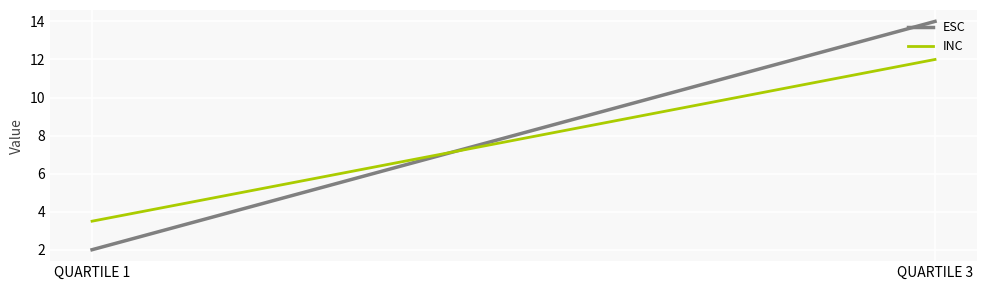

At which label is INC closest to 7?

QUARTILE 1